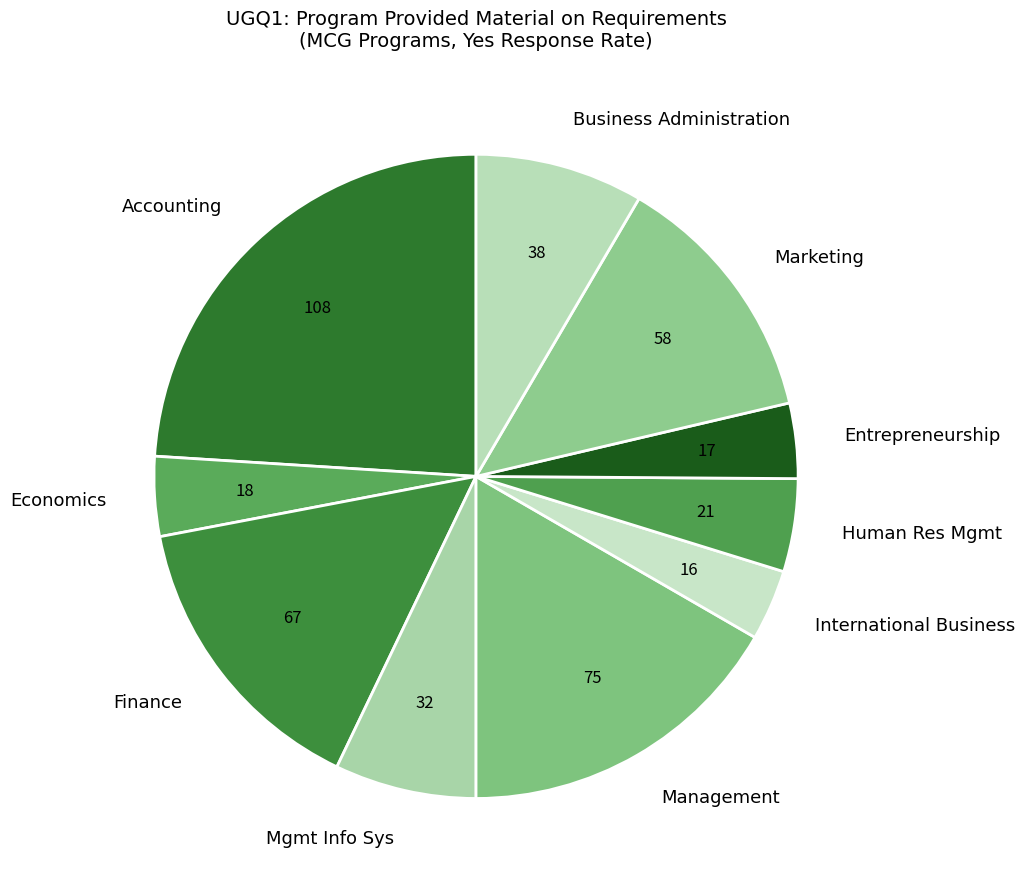

Combined, do Business Administration and Management account for over 50%?

No